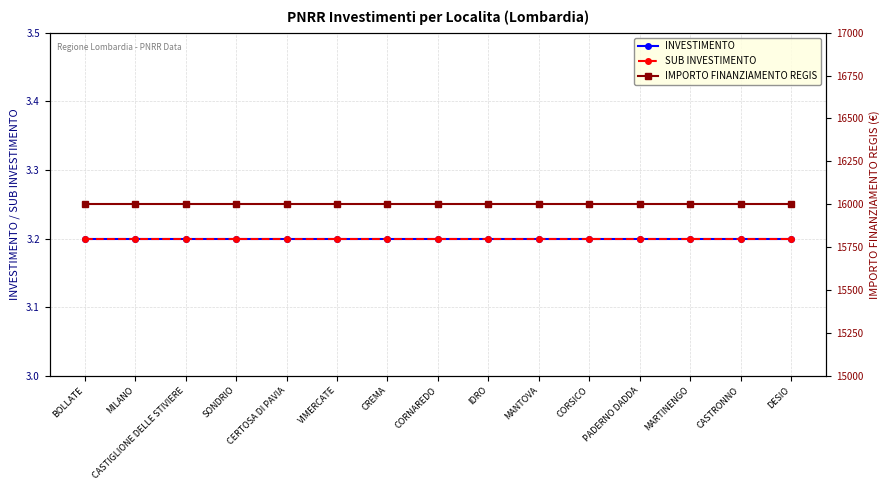

True or false: SUB INVESTIMENTO has a value of 3.2 at SONDRIO.

True